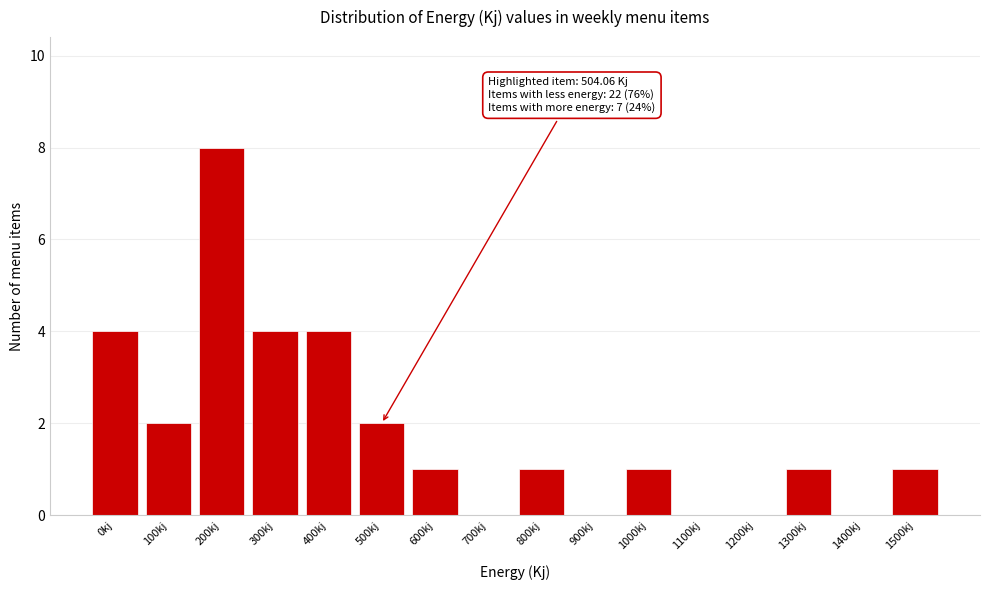

Reading left to right, list all the values displayed in this chart.

0kj=4	100kj=2	200kj=8	300kj=4	400kj=4	500kj=2	600kj=1	700kj=0	800kj=1	900kj=0	1000kj=1	1100kj=0	1200kj=0	1300kj=1	1400kj=0	1500kj=1